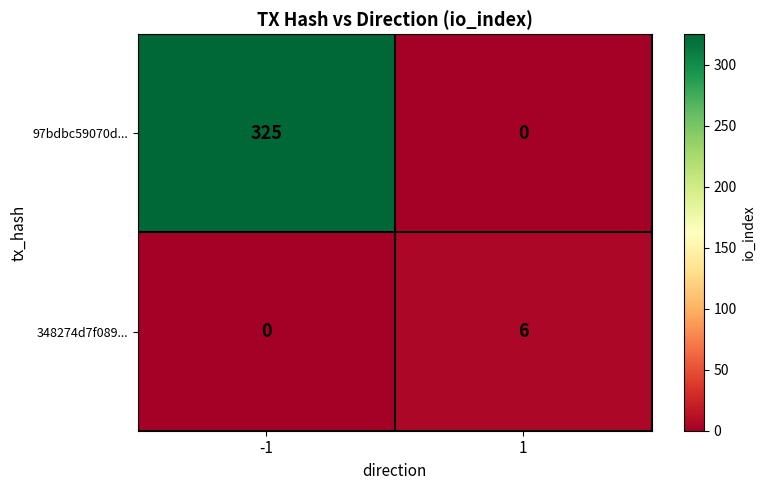

List the labels in order of 97bdbc59070d... value, smallest first.

1, -1